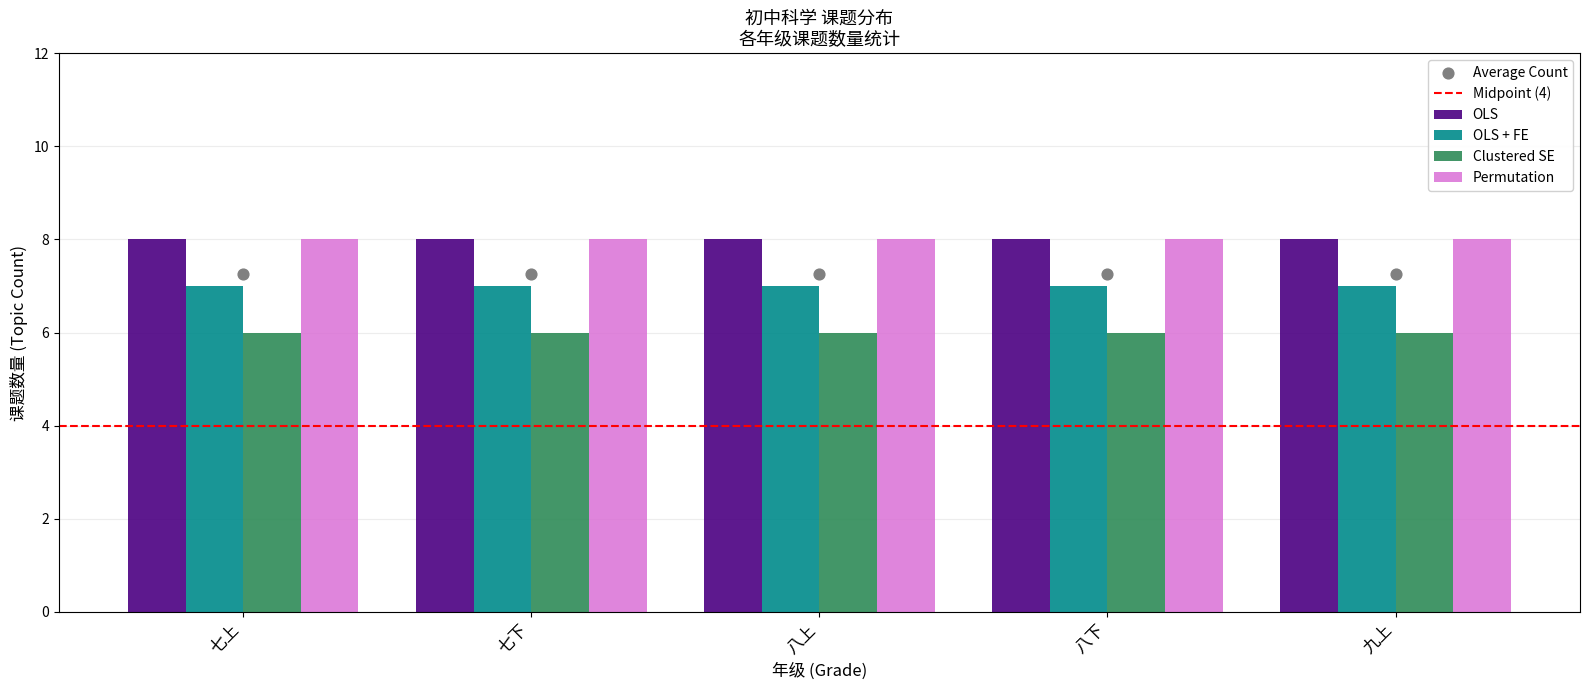

The value of Clustered SE at 七上 is 6. True or false?

True